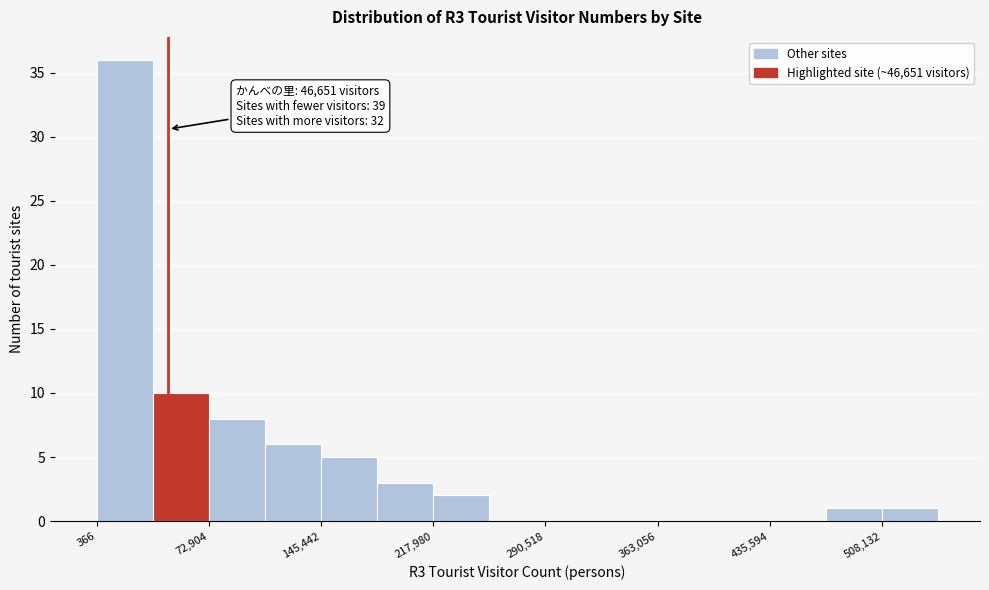

Around what value on the x-axis is the tallest bar? Give the approximate position of its centre, as read against the axis.

20000